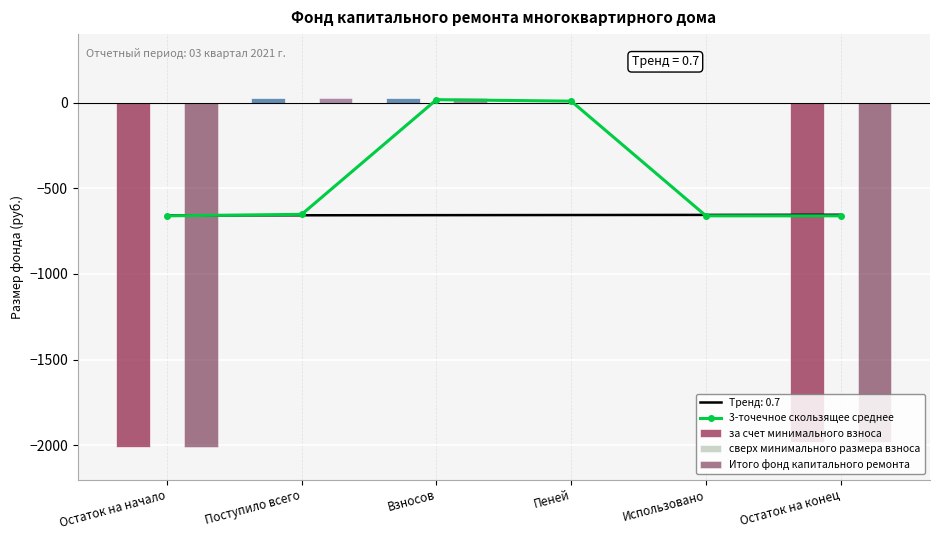

What position from the left is Остаток на начало?

1